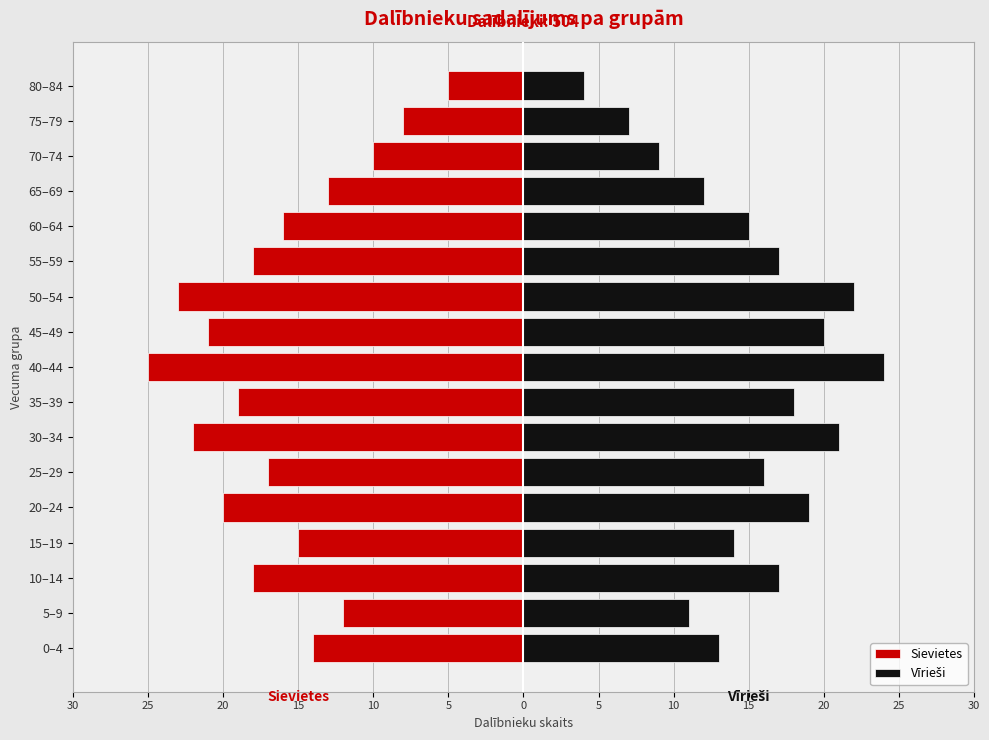

How many groups of bars are there?

17